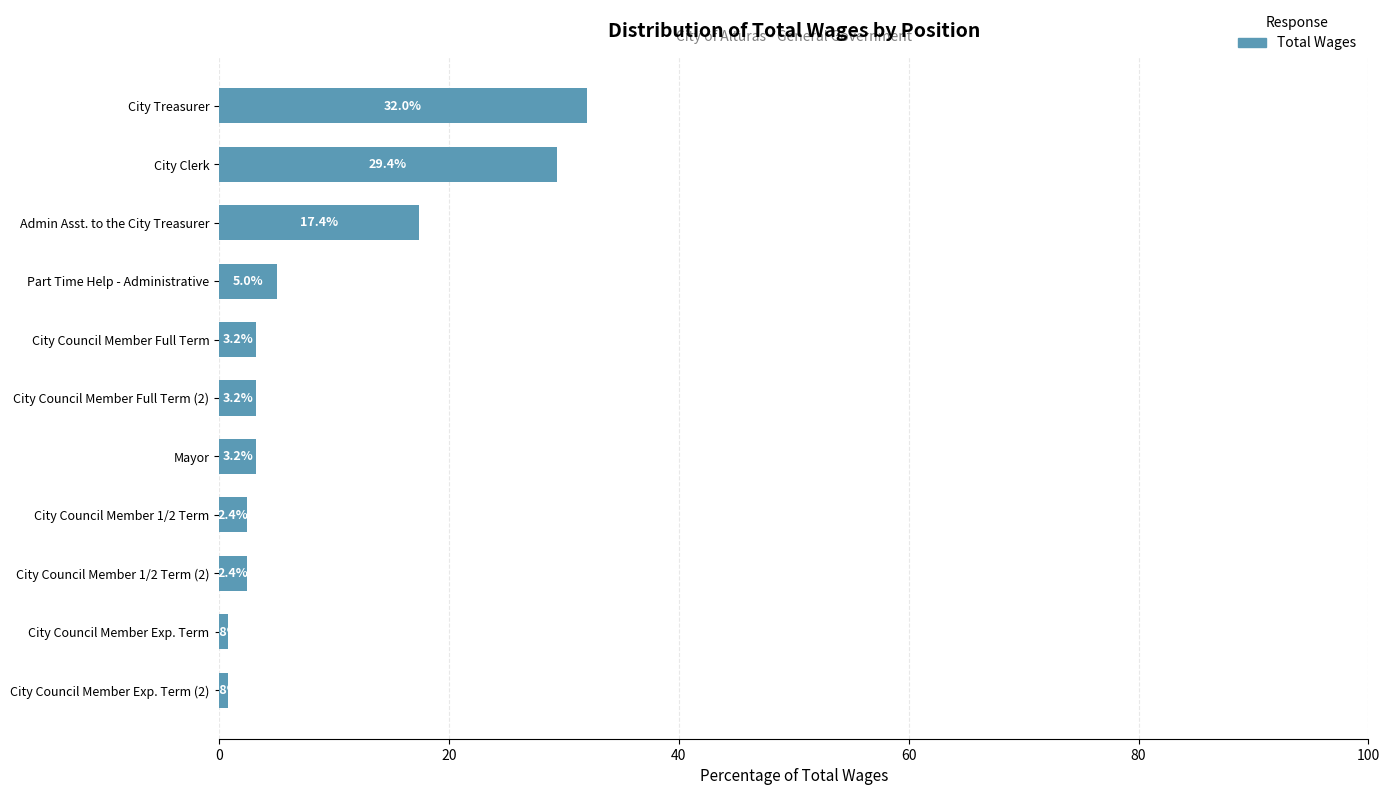

The chart shows a value of 13.5 at City Clerk. True or false?

False